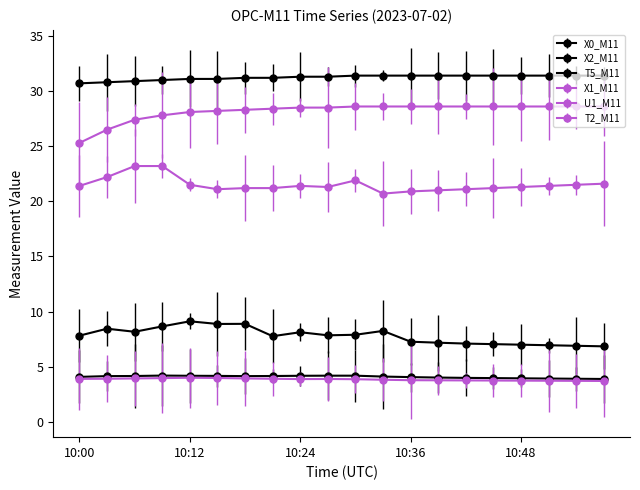

How many lines are shown in the chart?

6